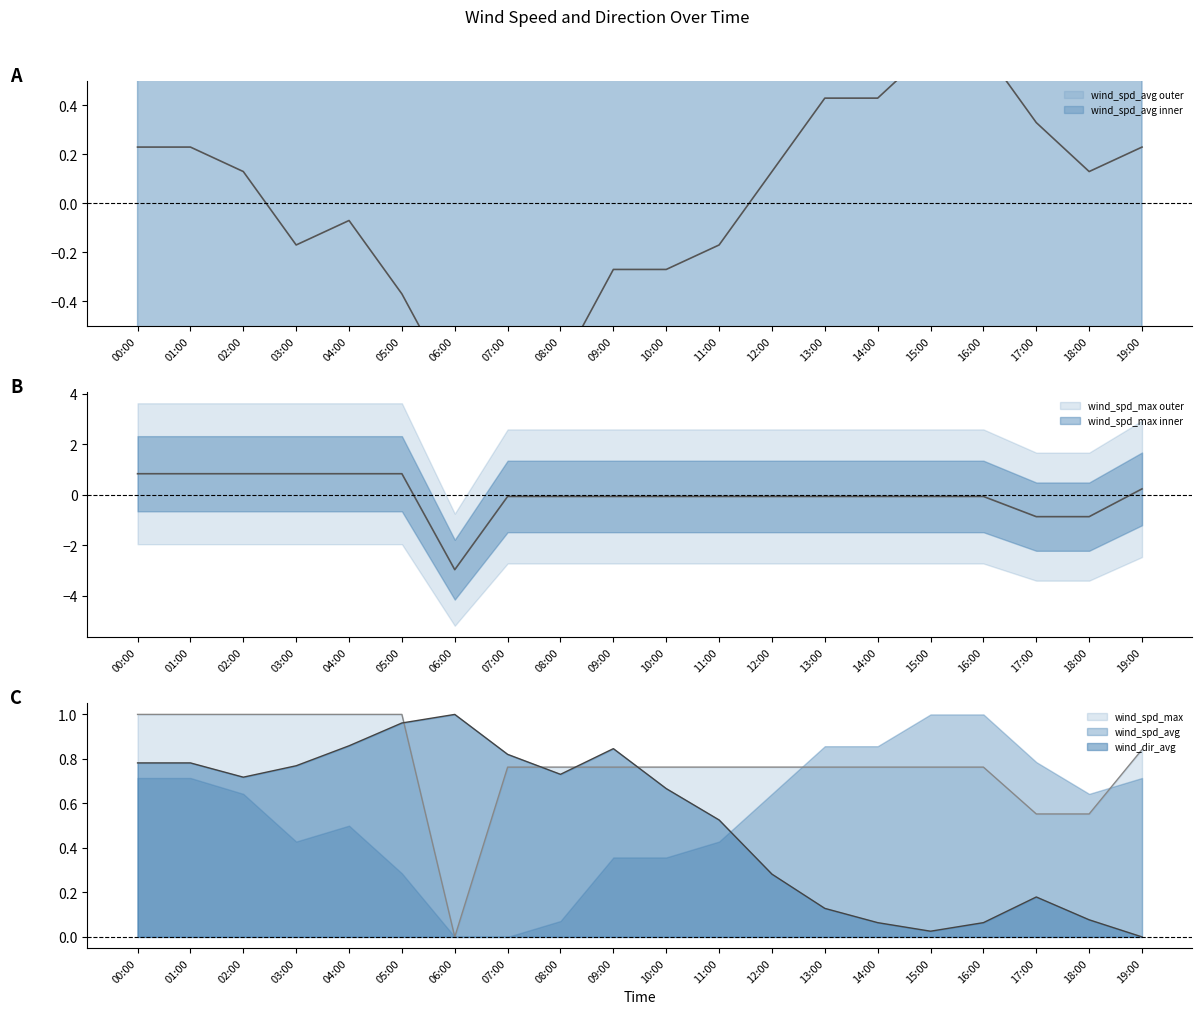

Is it true that wind_spd_avg equals -0.3 at 09:00?

True